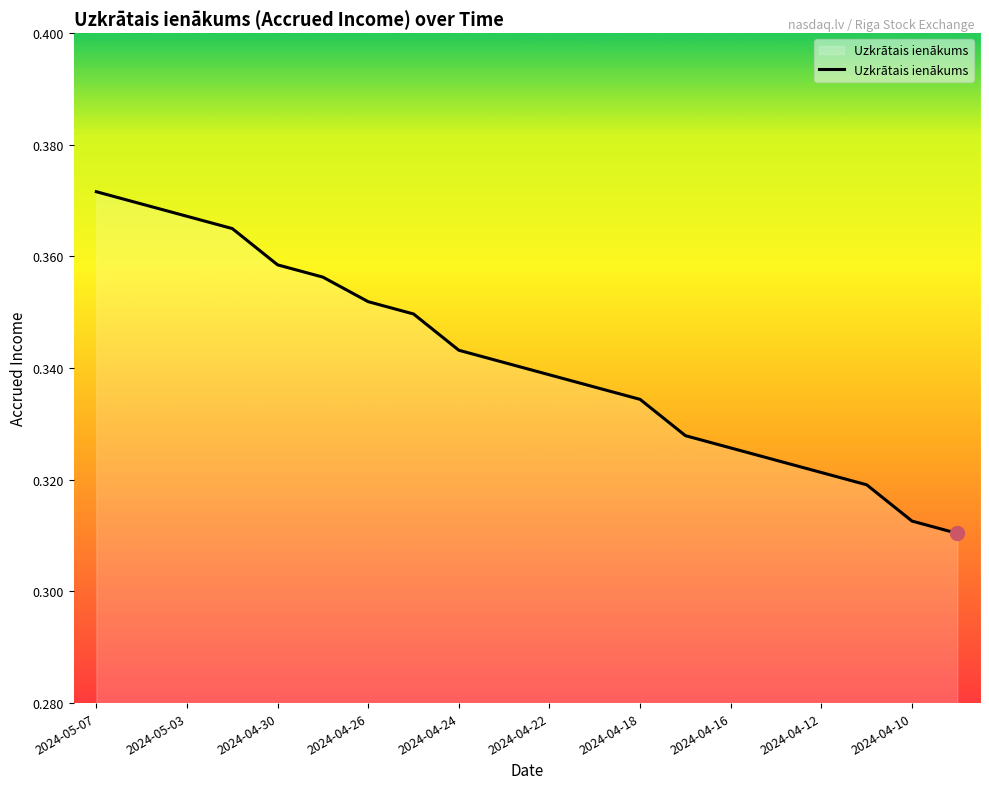

How many lines are shown in the chart?

1